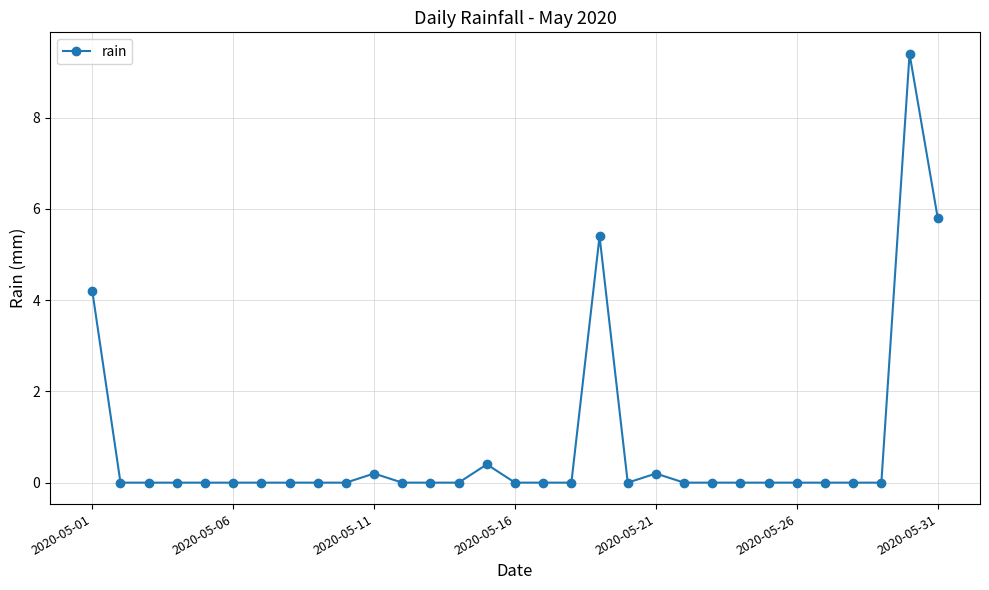

What is the greatest value displayed?

9.4